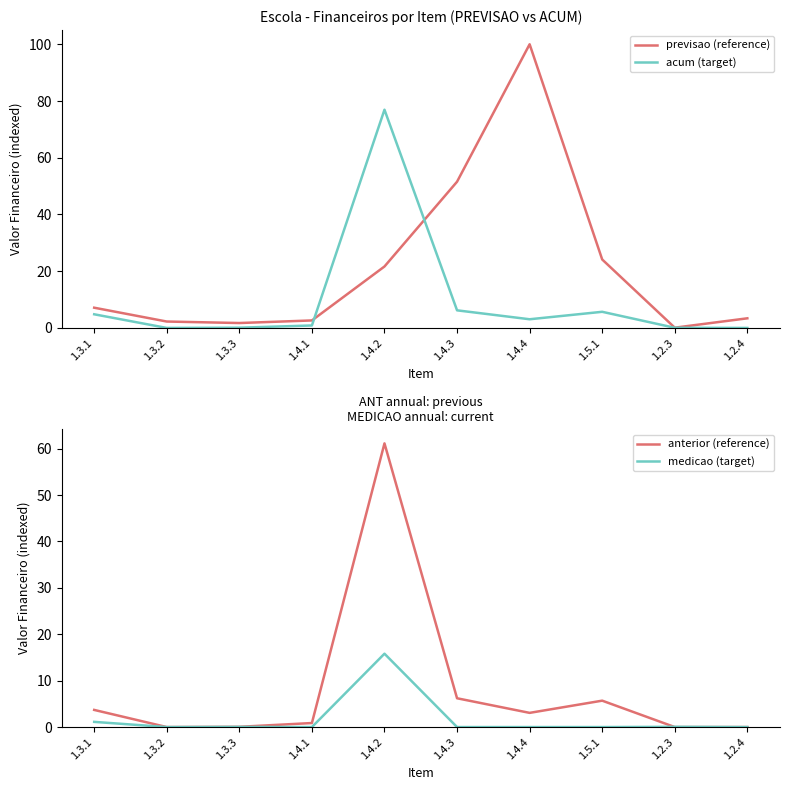

Where is the first local maximum for anterior (reference)?

1.4.2